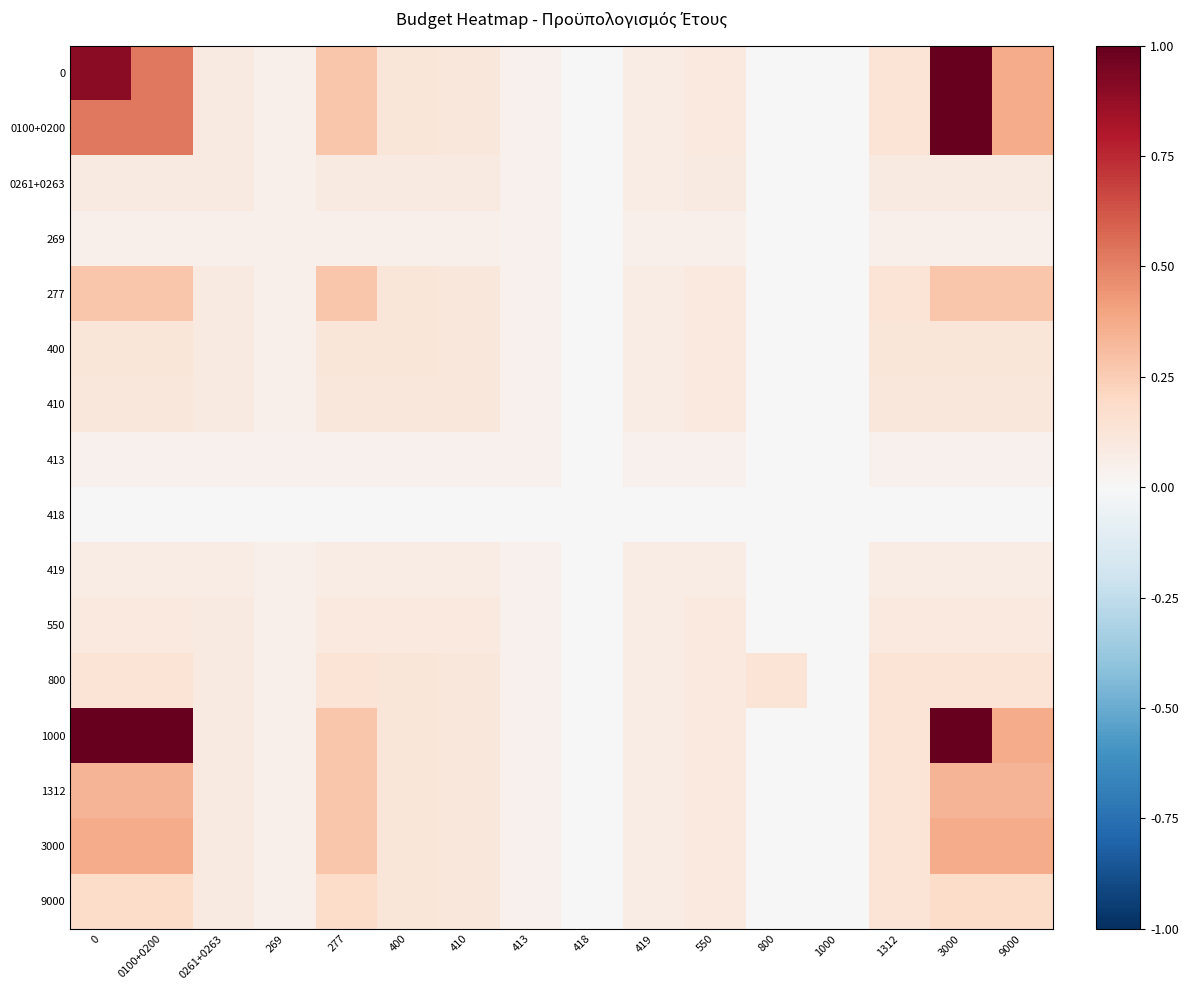

Count the number of data series in this chart.

16